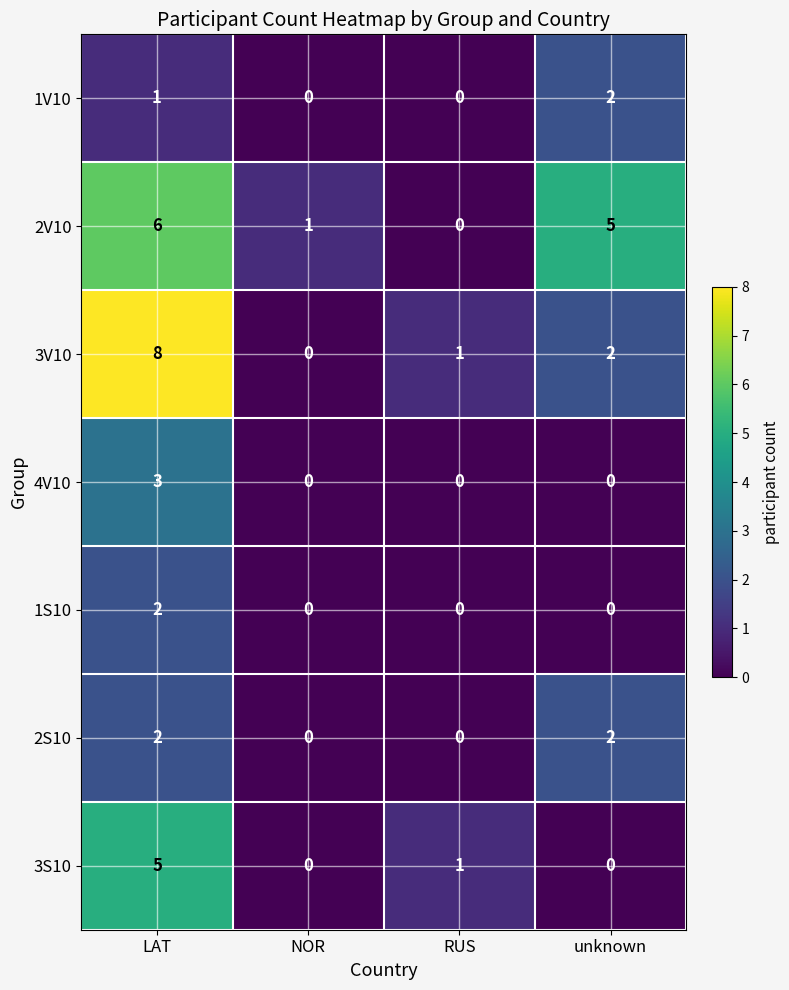

Reading left to right, transcribe all the data shown in this chart.

1V10: 1	0	0	2
2V10: 6	1	0	5
3V10: 8	0	1	2
4V10: 3	0	0	0
1S10: 2	0	0	0
2S10: 2	0	0	2
3S10: 5	0	1	0